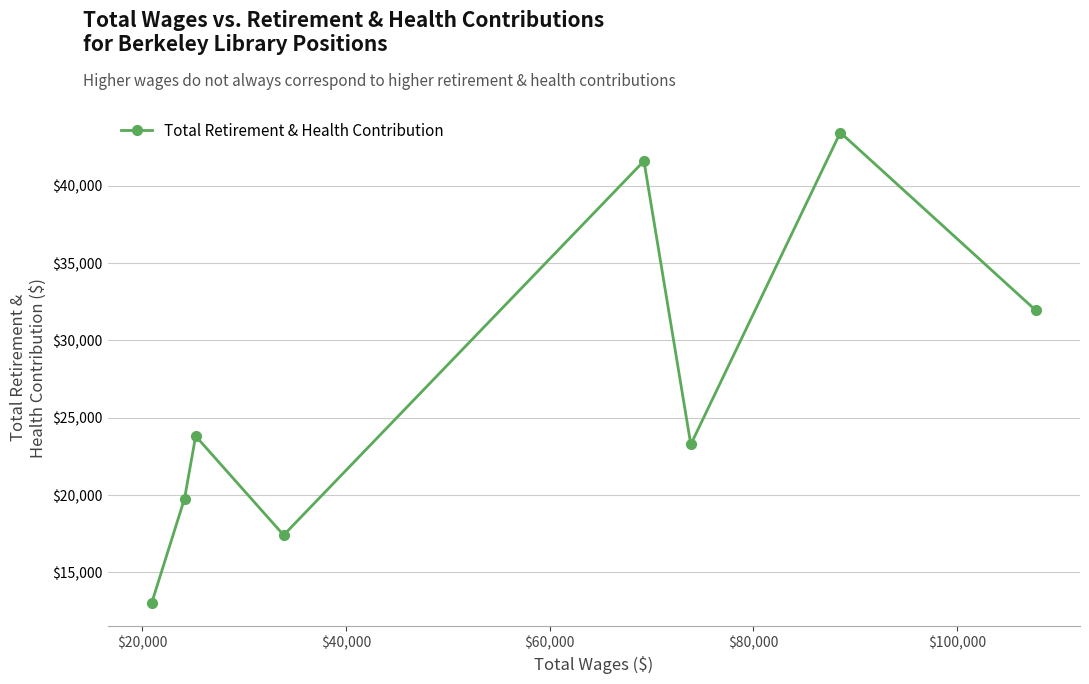

How many distinct data groups are displayed?

1